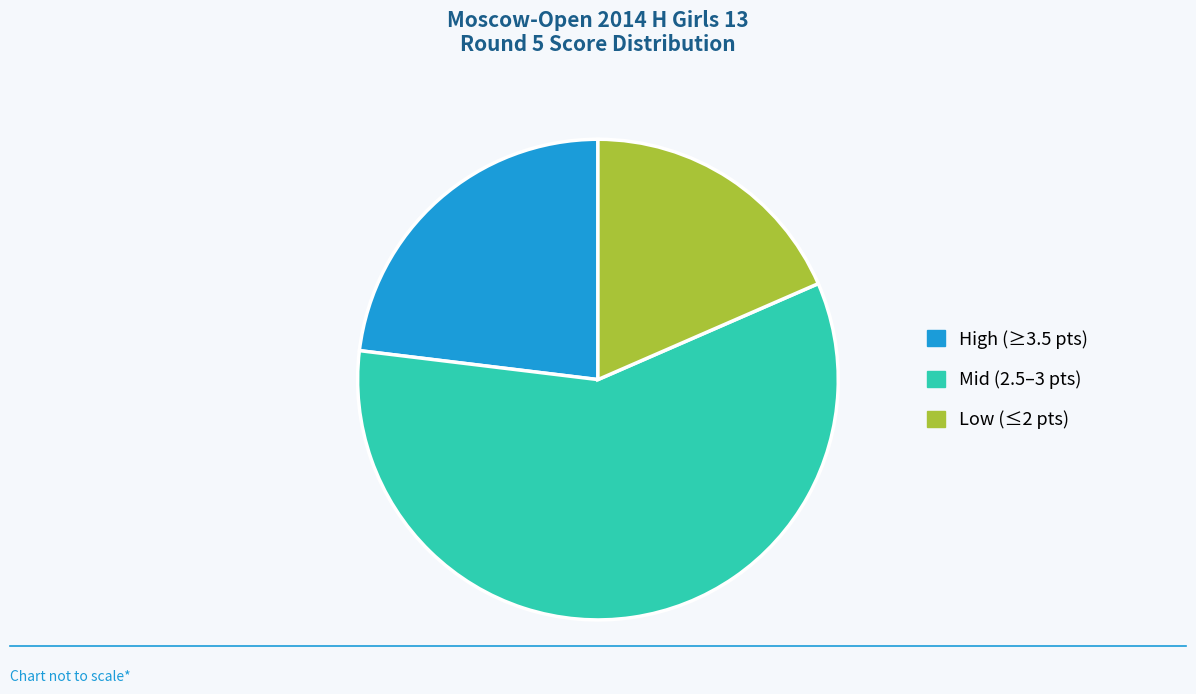

Approximately how many times larger is the value at Low (≤2 pts) compared to High (≥3.5 pts)?

0.8